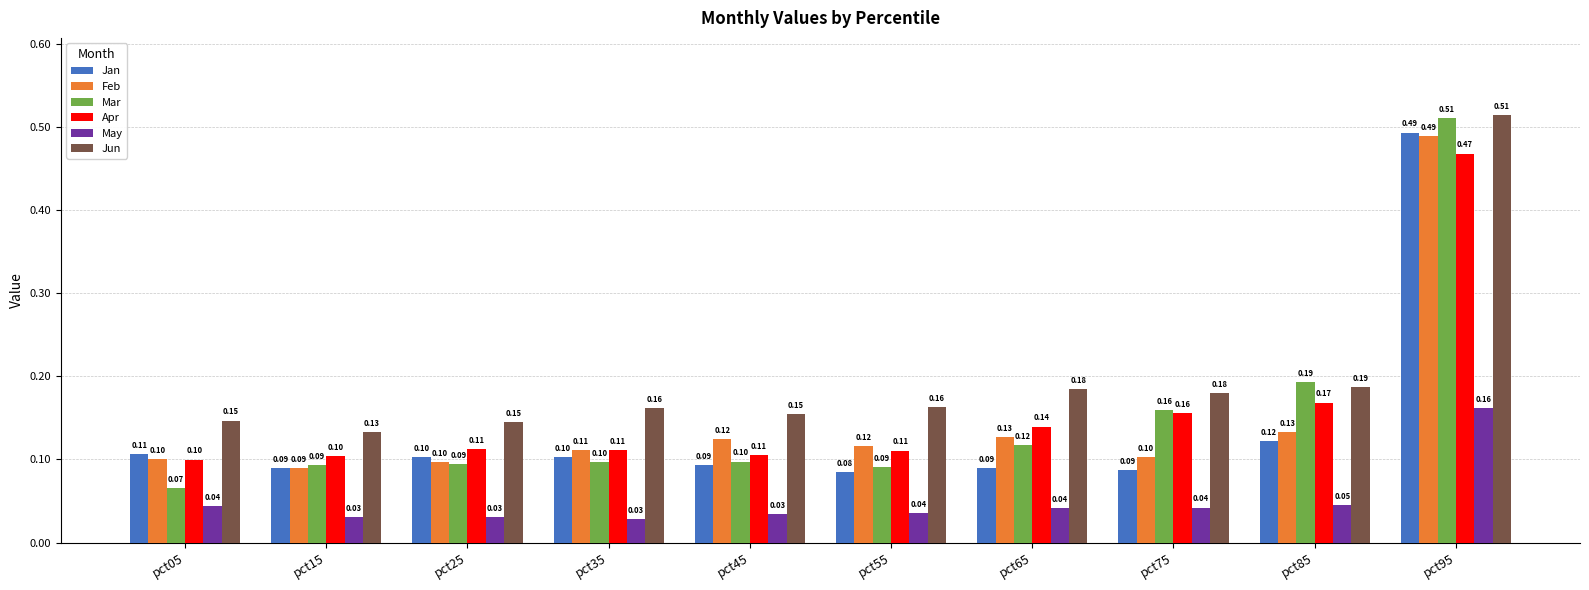

Are the bars horizontal?

No